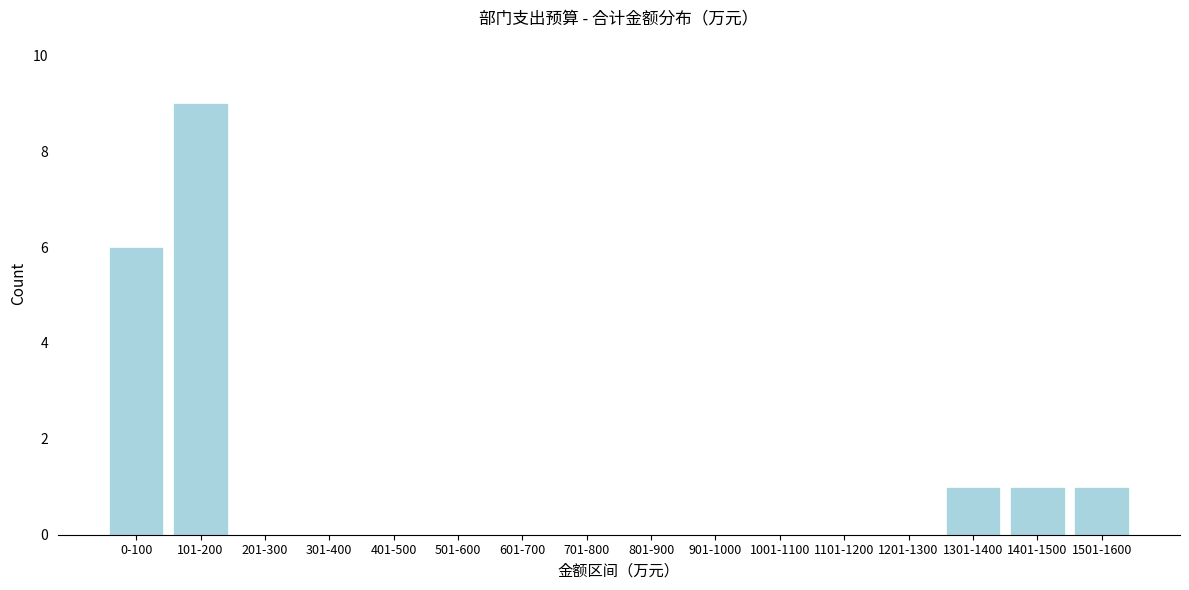

Reading right to left, transcribe all the data shown in this chart.

1501-1600=1	1401-1500=1	1301-1400=1	1201-1300=0	1101-1200=0	1001-1100=0	901-1000=0	801-900=0	701-800=0	601-700=0	501-600=0	401-500=0	301-400=0	201-300=0	101-200=9	0-100=6